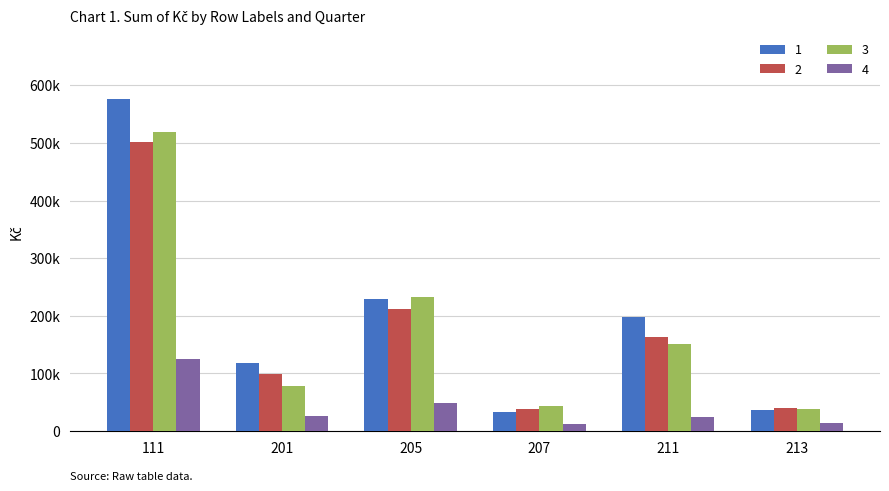

Rank the series at 111 from lowest to highest value.

4, 2, 3, 1